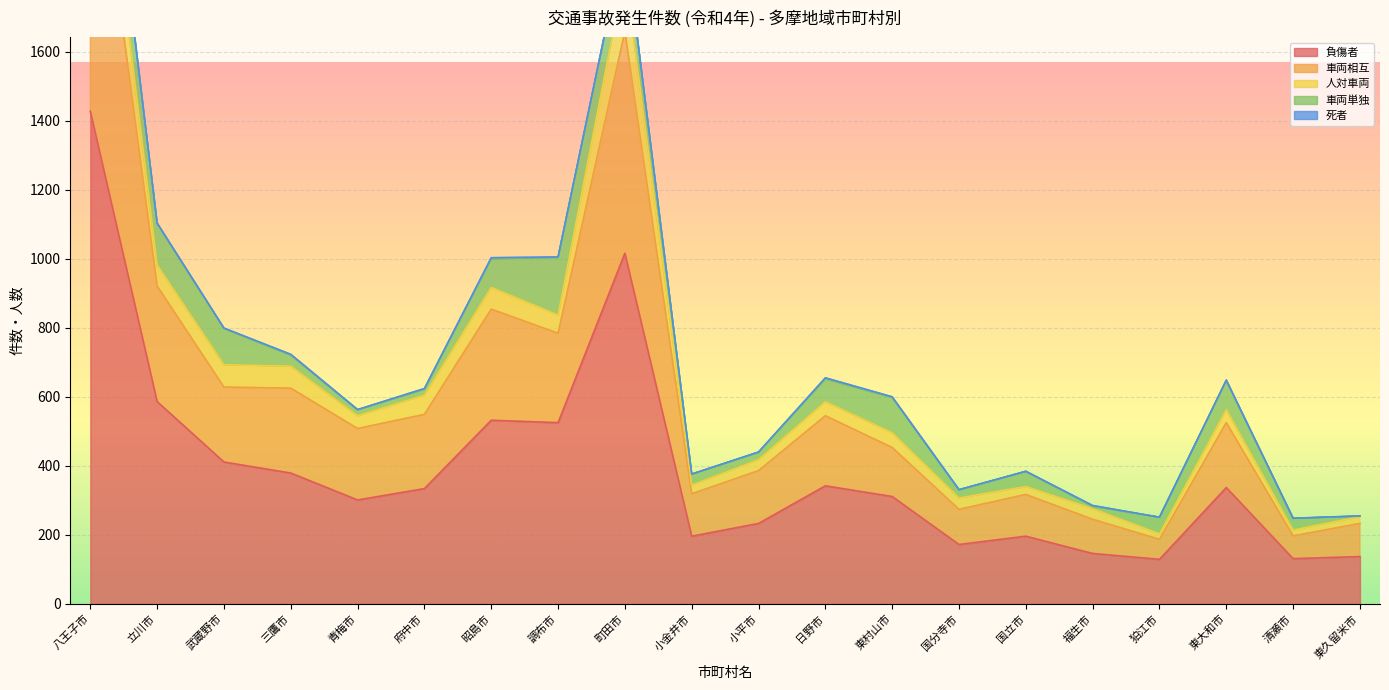

What is the spread (max minus min) of values at 小平市?

232